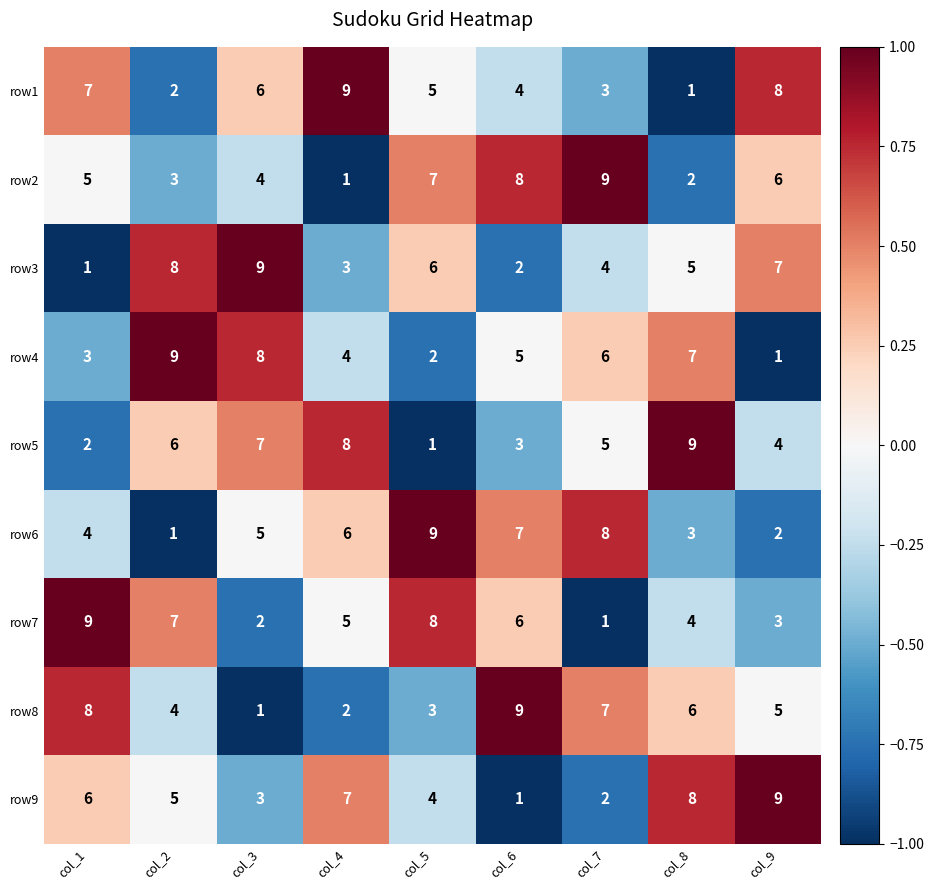

Count the number of data series in this chart.

9